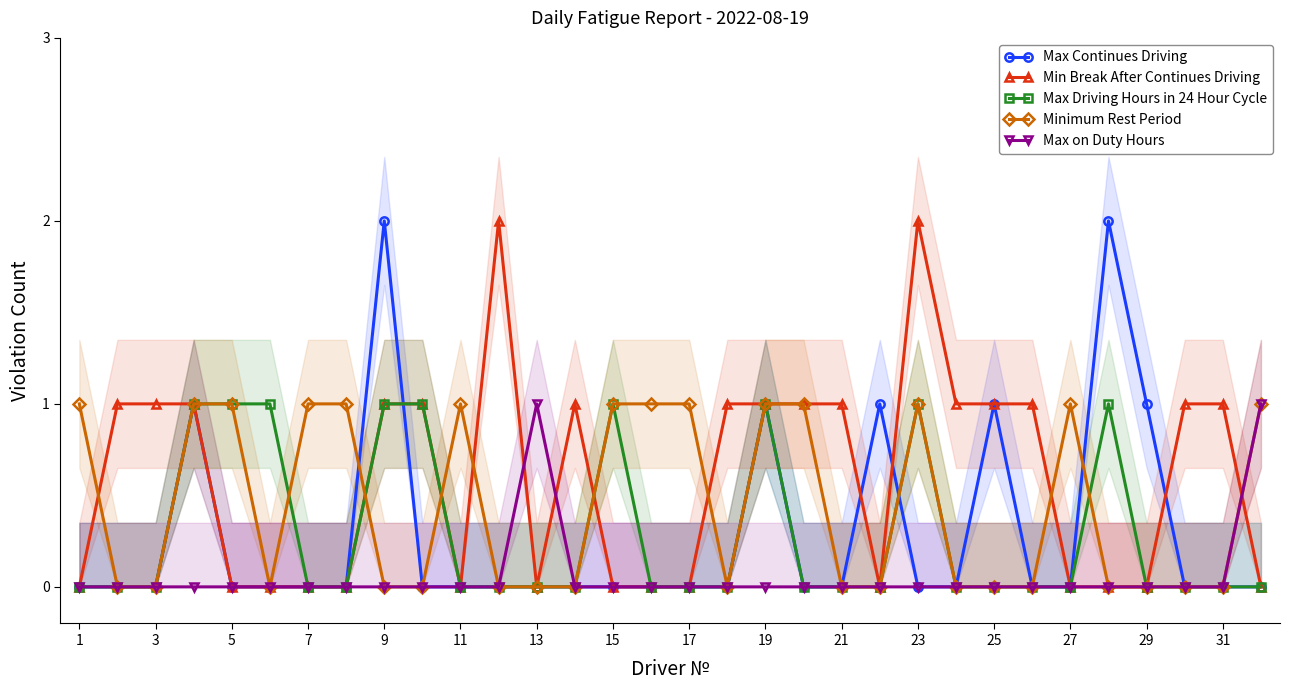

How many distinct data groups are displayed?

5